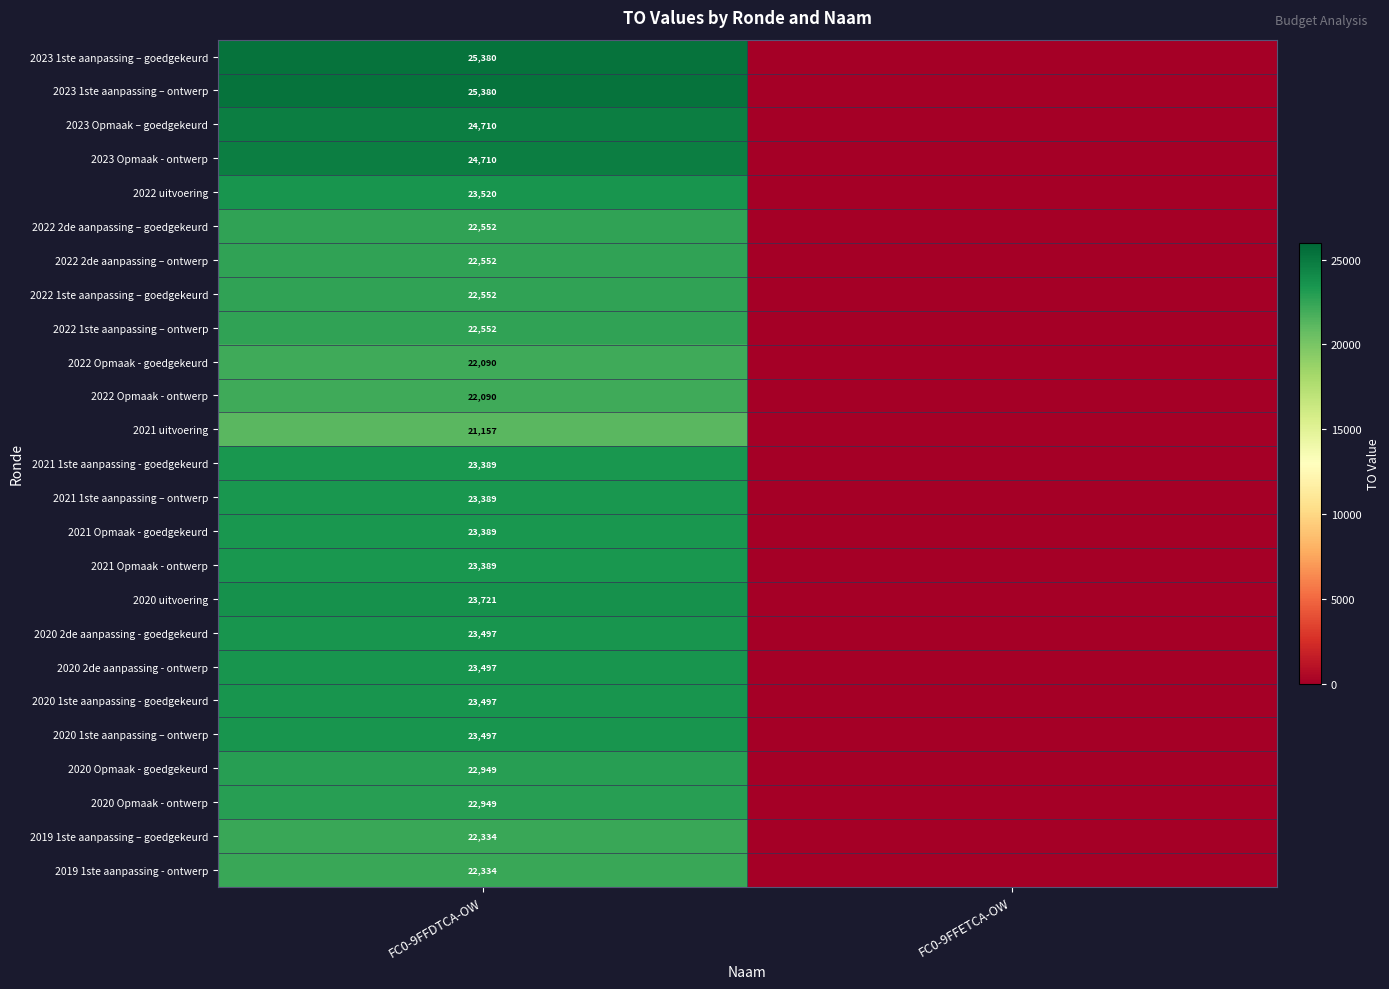

What is the total value across all series at FC0-9FFDTCA-OW?

581076